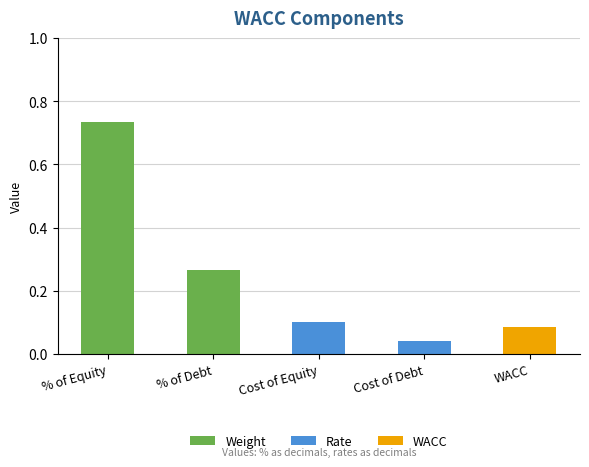

Which series has the largest range (max minus min)?

Weight